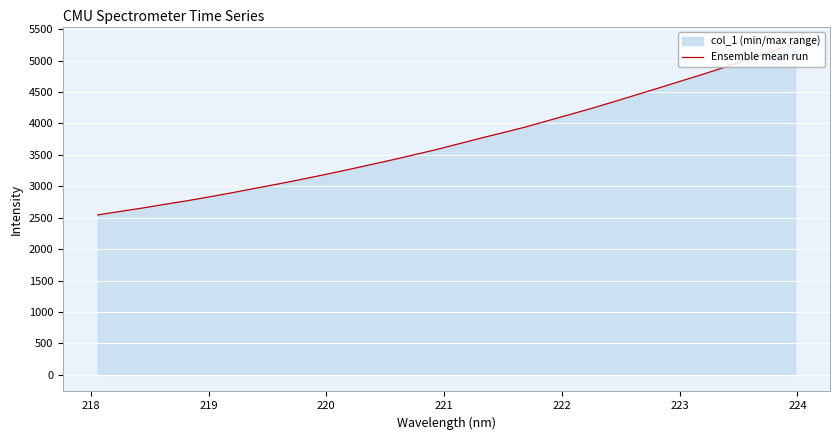

How many values are below 3672?

16